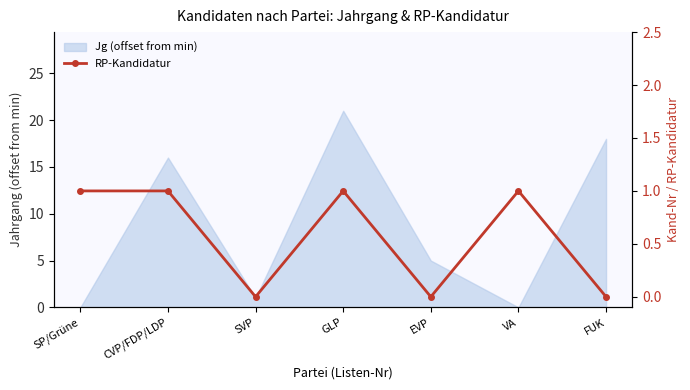

What position from the left is VA?

6